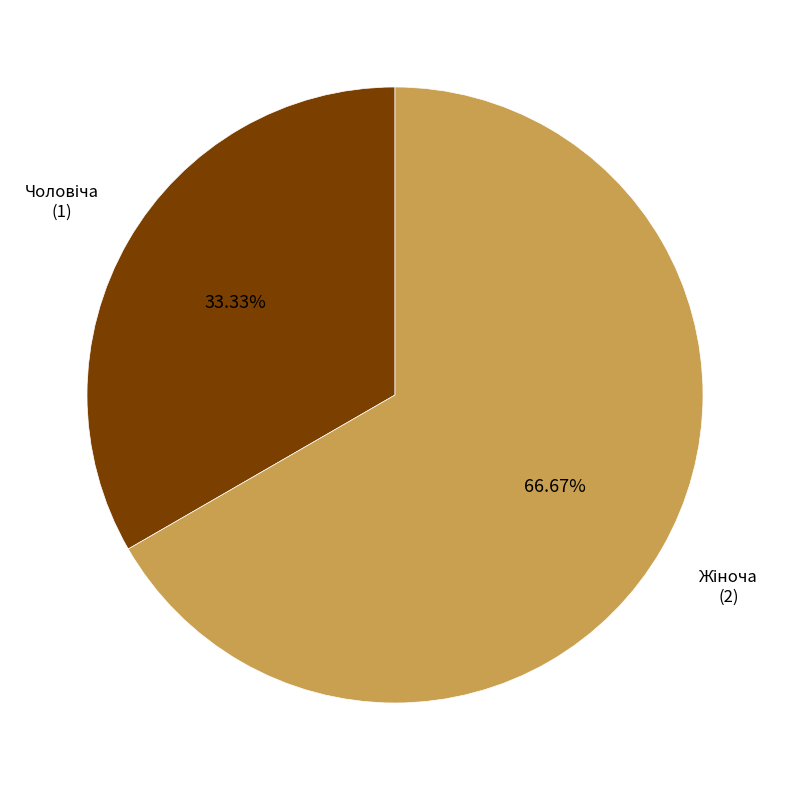

Is there a majority slice in this chart?

Yes